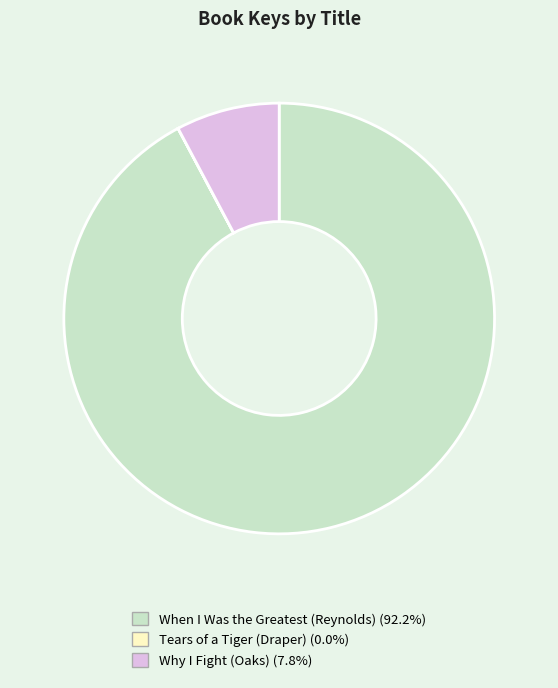

True or false: When I Was the Greatest (Reynolds) accounts for 92% of the total.

True